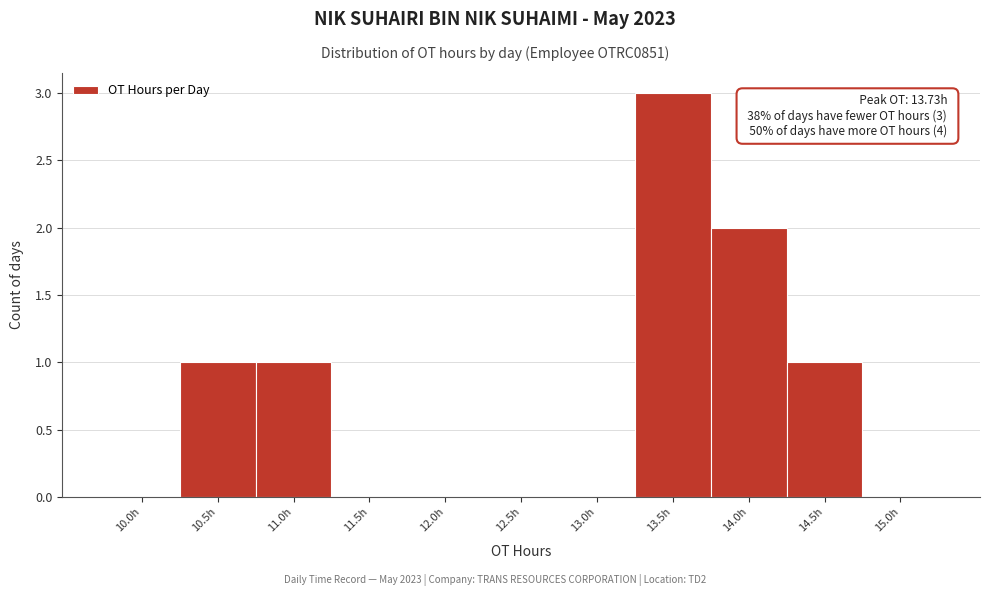

Reading left to right, what are all the values shown in this chart?

10.0h=0	10.5h=1	11.0h=1	11.5h=0	12.0h=0	12.5h=0	13.0h=0	13.5h=3	14.0h=2	14.5h=1	15.0h=0